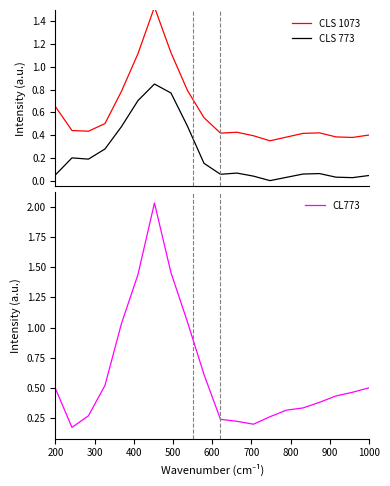

Is the value of CLS 773 at 18 greater than the value of CL773 at 900?

No